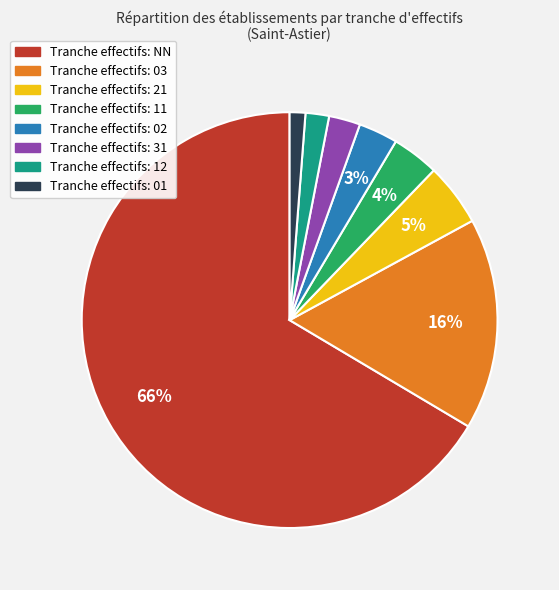

How many segments does this pie chart have?

8